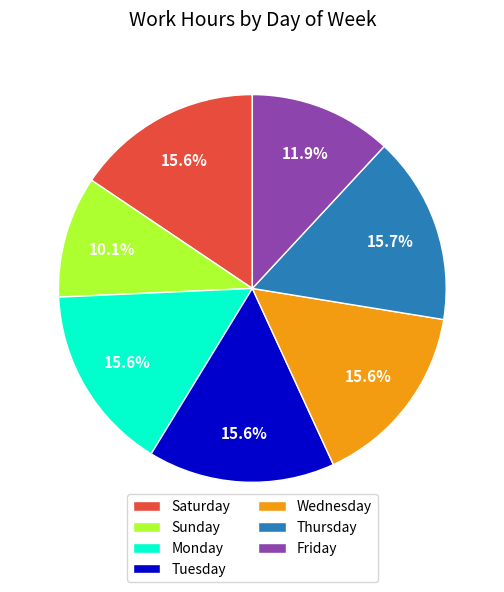

Is there any slice that represents more than half of the pie?

No